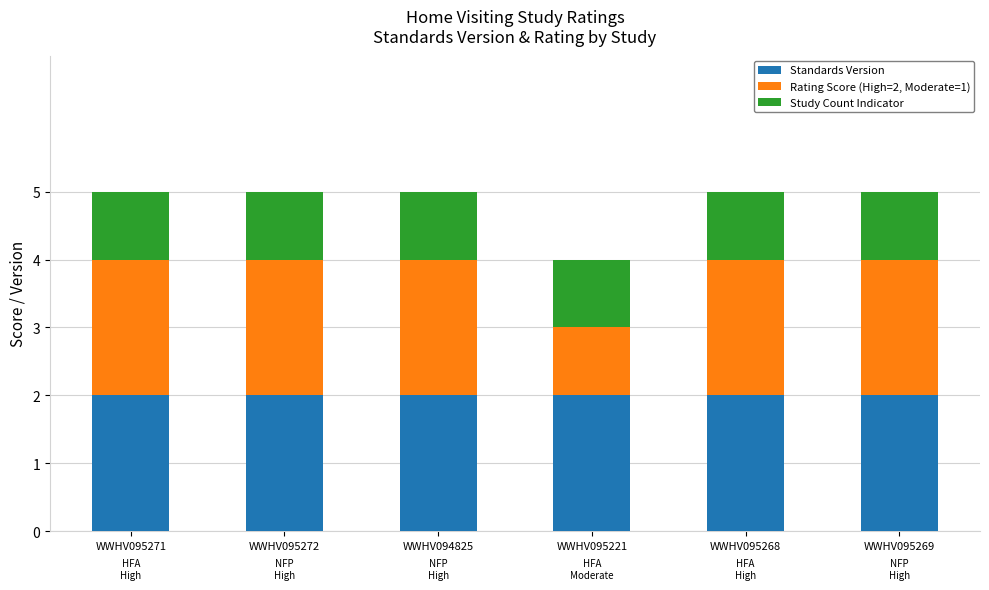

The Standards Version series shows 2 at WWHV094825. True or false?

True